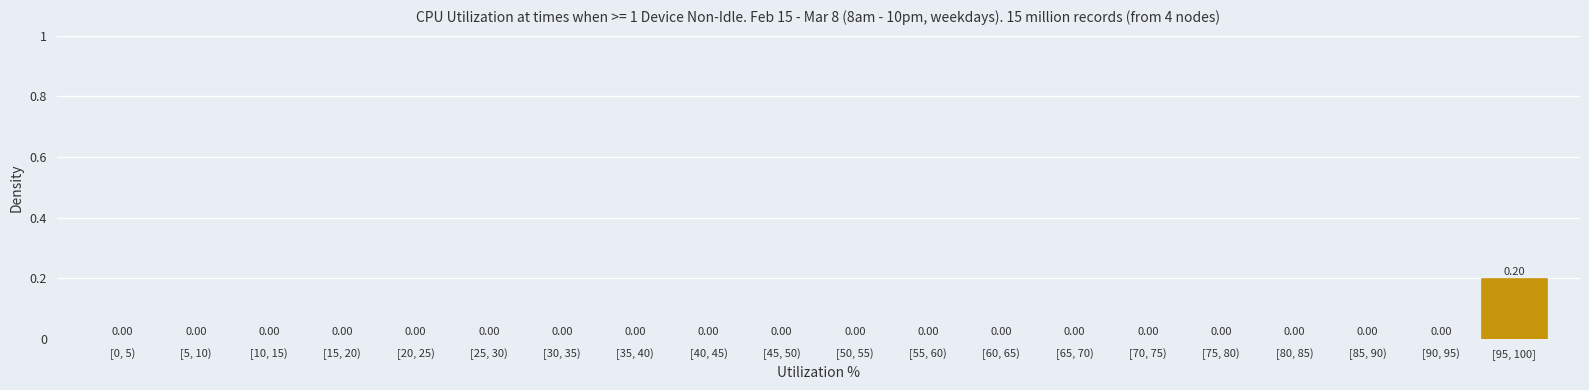

What is the change in value from [85, 90) to [95, 100]?

+0.2